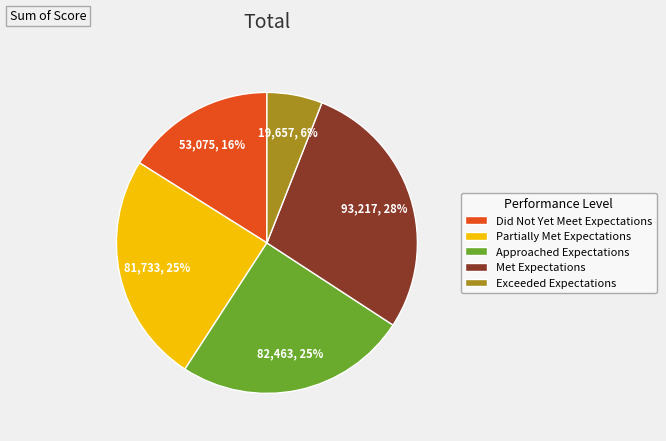

What percentage is the Partially Met Expectations slice, to the nearest percent?

25%